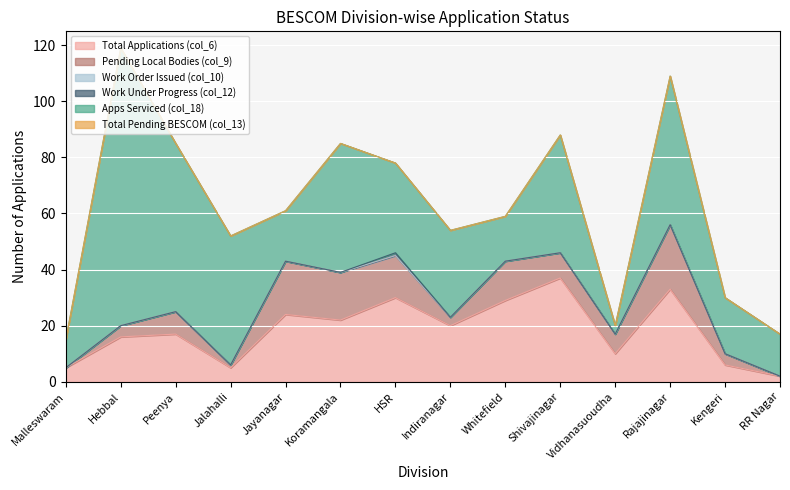

Which label corresponds to the largest value in the chart?

Hebbal